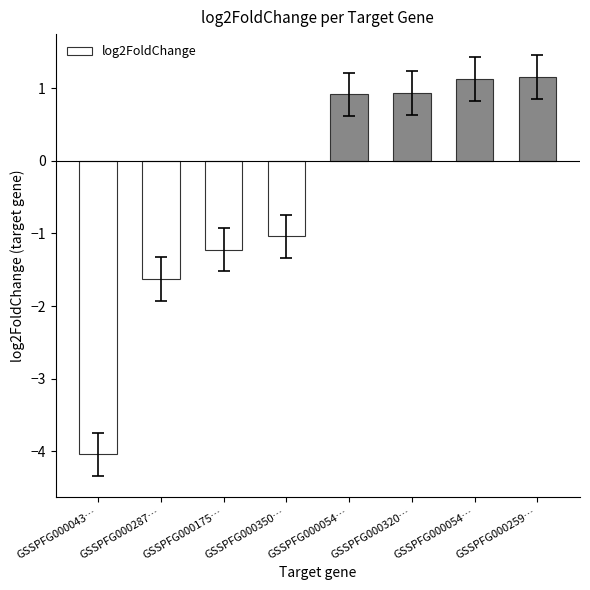

The chart shows a value of -2.6 at GSSPFG000287…. True or false?

False